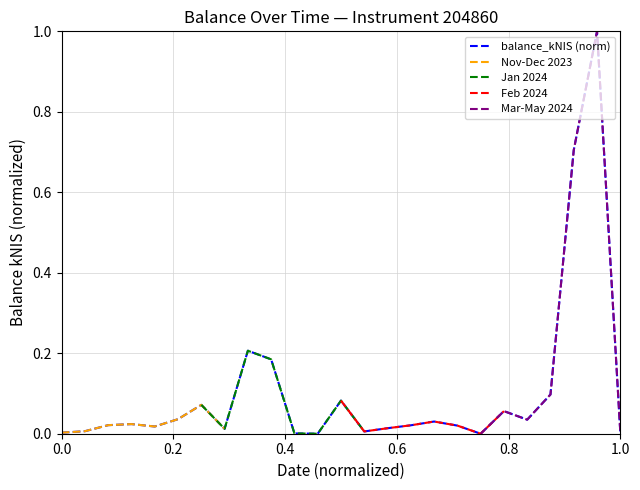

Rank the categories by value from highest to lowest.

2024-04-25, 2024-04-18, 2024-01-11, 2024-01-18, 2024-04-11, 2024-02-08, 2023-12-28, 2024-03-28, 2023-12-21, 2024-04-04, 2024-03-07, 2023-12-07, 2023-11-30, 2024-02-29, 2024-03-14, 2023-12-14, 2024-02-22, 2024-01-04, 2023-11-23, 2024-02-15, 2024-05-02, 2023-11-16, 2024-01-25, 2024-02-01, 2024-03-21